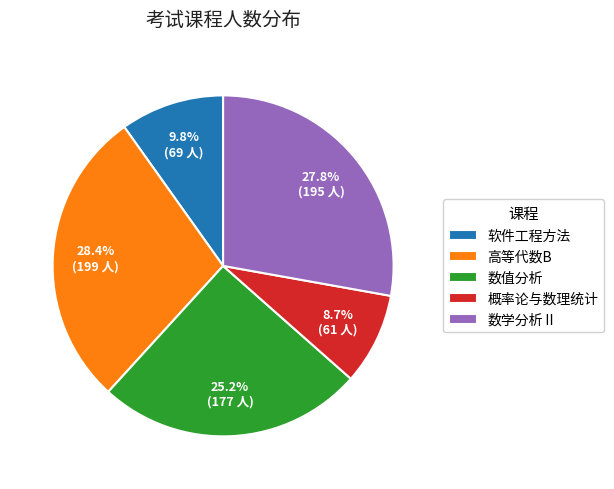

Does any single category account for the majority?

No